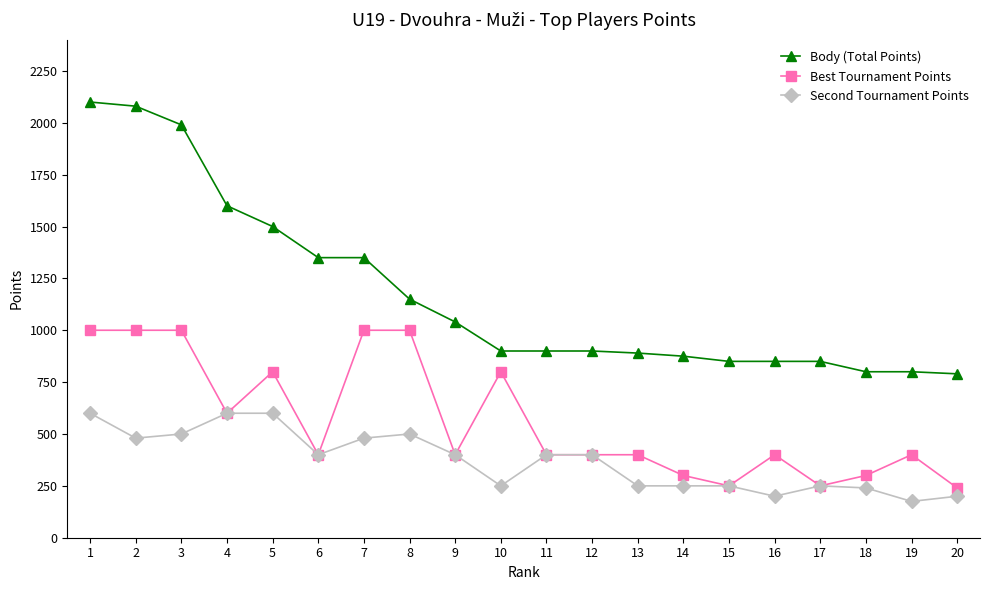

Count the Best Tournament Points values in the range 400 to 1000.

15